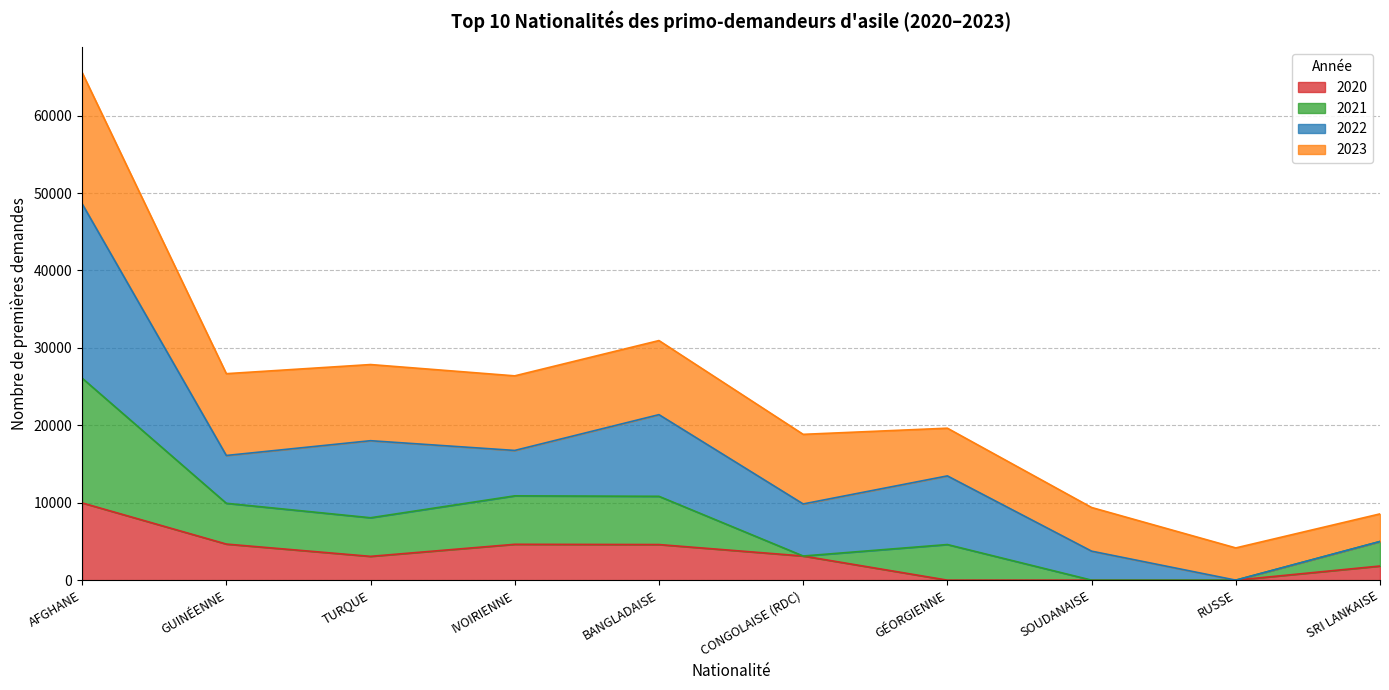

What are all the series names shown in the legend?

2020, 2021, 2022, 2023